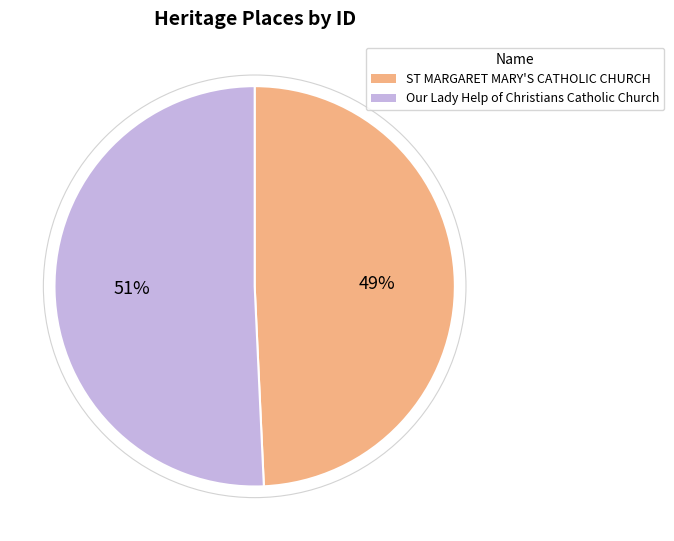

Is Our Lady Help of Christians Catholic Church the majority of the pie?

Yes